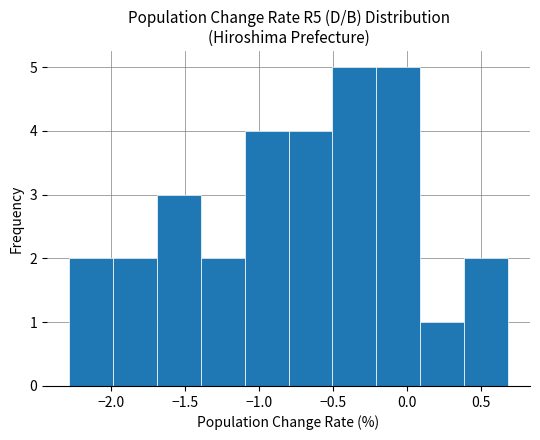

Reading left to right, transcribe this chart: for each bar, give the range it covers on the x-axis and its height. Neither the bar edges nor the heights are printed on the chart, so give them approximately, as read against the axes.

-2.3 to -2.0: 2
-2.0 to -1.7: 2
-1.7 to -1.4: 3
-1.4 to -1.1: 2
-1.1 to -0.8: 4
-0.8 to -0.5: 4
-0.5 to -0.2: 5
-0.2 to 0.1: 5
0.1 to 0.4: 1
0.4 to 0.7: 2